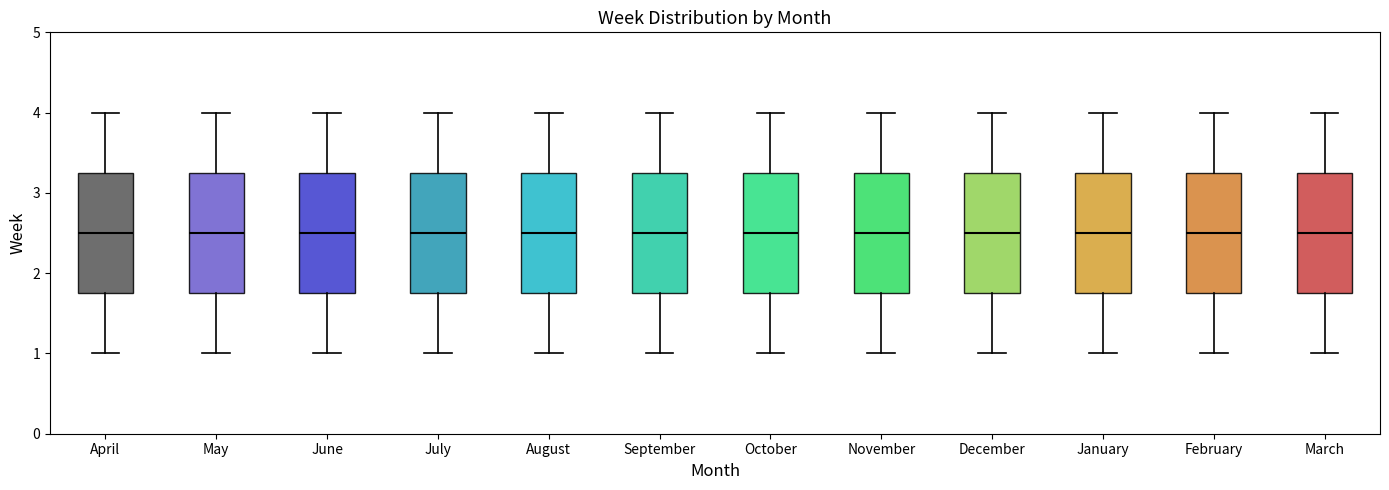

Reading left to right, read every box against the y-axis: the position of its median line, the range the box covers, and the ends of its whiskers. The values are not printed on the chart, so give them approximately, as read against the axis.

April: median 2.5, box 1.8 to 3.3, whiskers 1.0 to 4.0
May: median 2.5, box 1.8 to 3.3, whiskers 1.0 to 4.0
June: median 2.5, box 1.8 to 3.3, whiskers 1.0 to 4.0
July: median 2.5, box 1.8 to 3.3, whiskers 1.0 to 4.0
August: median 2.5, box 1.8 to 3.3, whiskers 1.0 to 4.0
September: median 2.5, box 1.8 to 3.3, whiskers 1.0 to 4.0
October: median 2.5, box 1.8 to 3.3, whiskers 1.0 to 4.0
November: median 2.5, box 1.8 to 3.3, whiskers 1.0 to 4.0
December: median 2.5, box 1.8 to 3.3, whiskers 1.0 to 4.0
January: median 2.5, box 1.8 to 3.3, whiskers 1.0 to 4.0
February: median 2.5, box 1.8 to 3.3, whiskers 1.0 to 4.0
March: median 2.5, box 1.8 to 3.3, whiskers 1.0 to 4.0